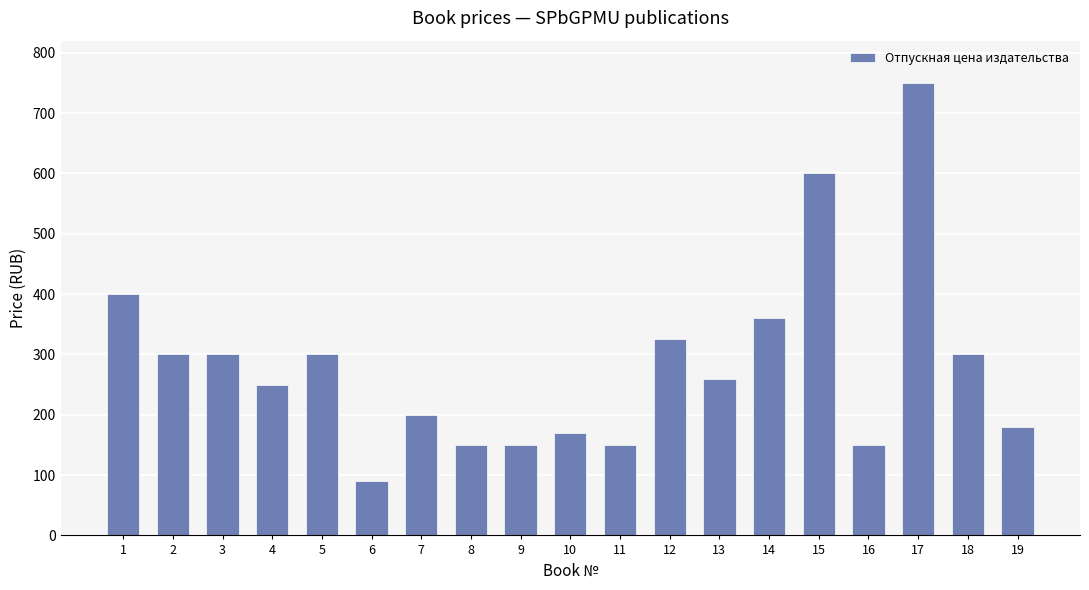

What is the approximate value at 1?

400